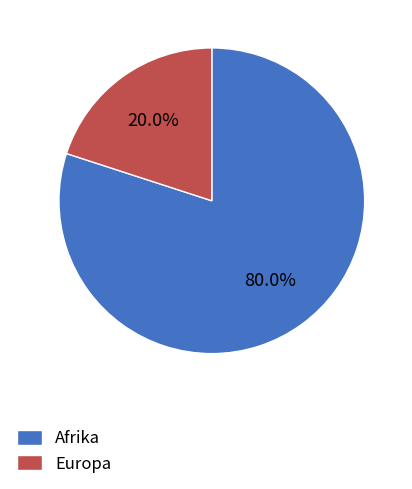

Between Afrika and Europa, which is larger?

Afrika